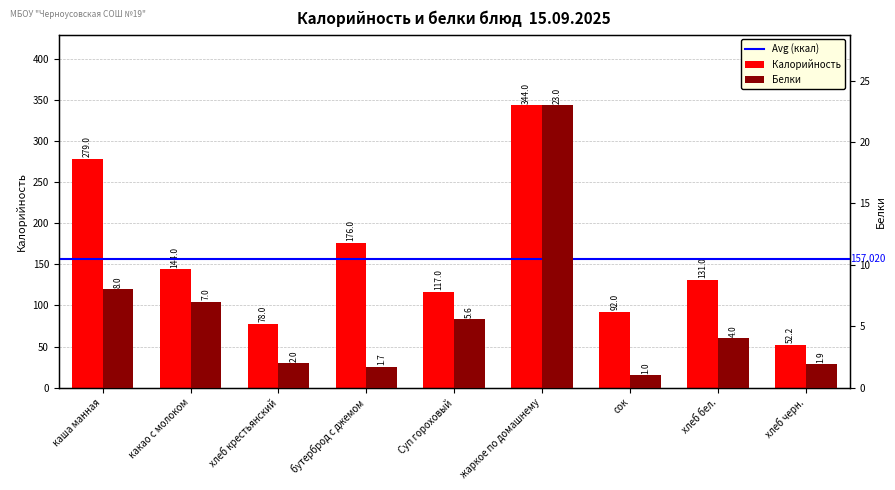

List the series in order of their overall mean, lowest first.

Белки, Калорийность